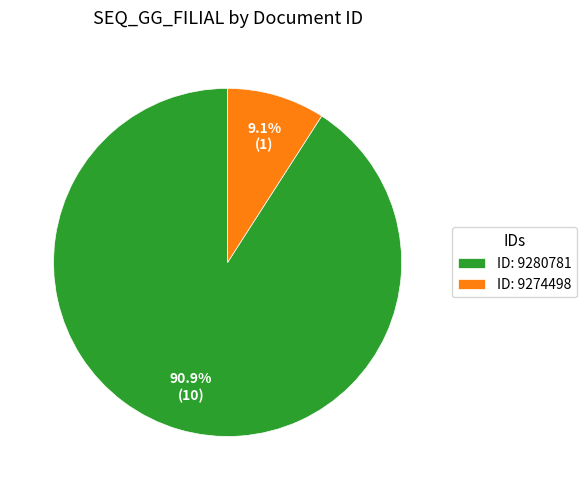

Which has a higher value, ID: 9280781 or ID: 9274498?

ID: 9280781